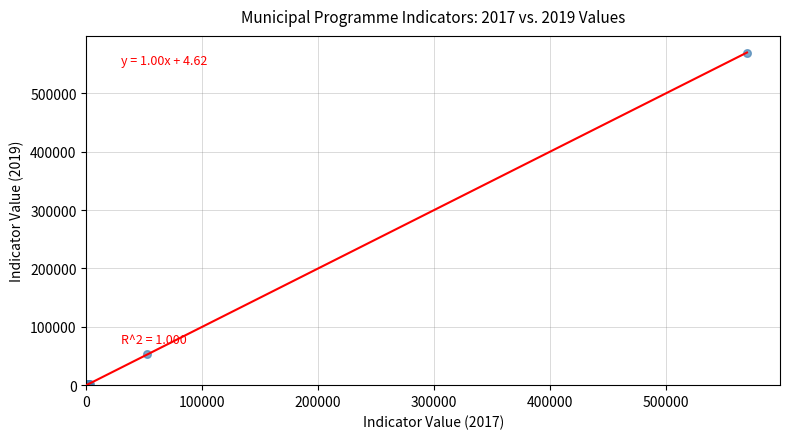

What Y value in the scatter plot is closest to 285021?

52723.0